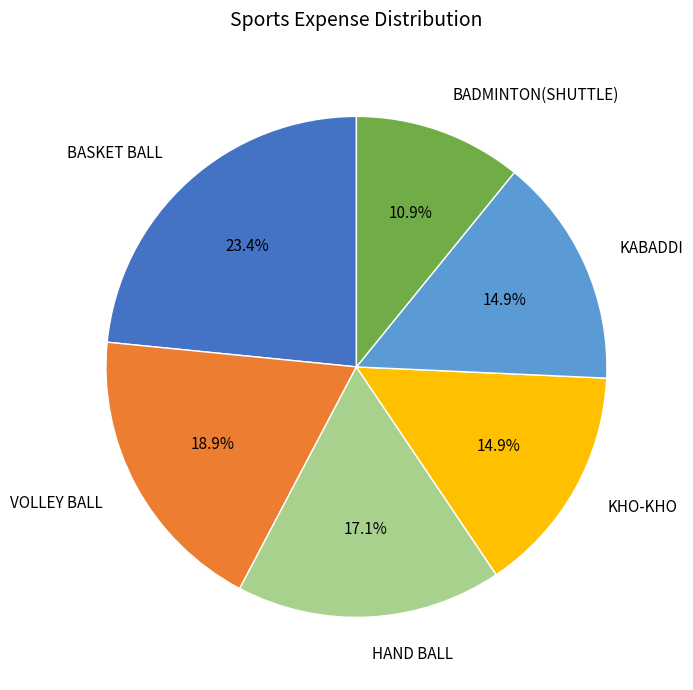

Which slice is the largest?

BASKET BALL